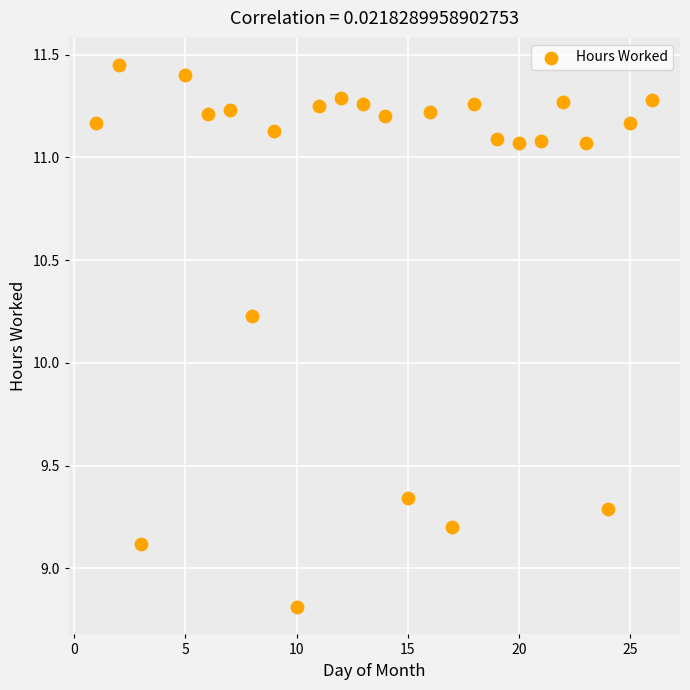

What is the range of Y values (max minus min)?

2.6